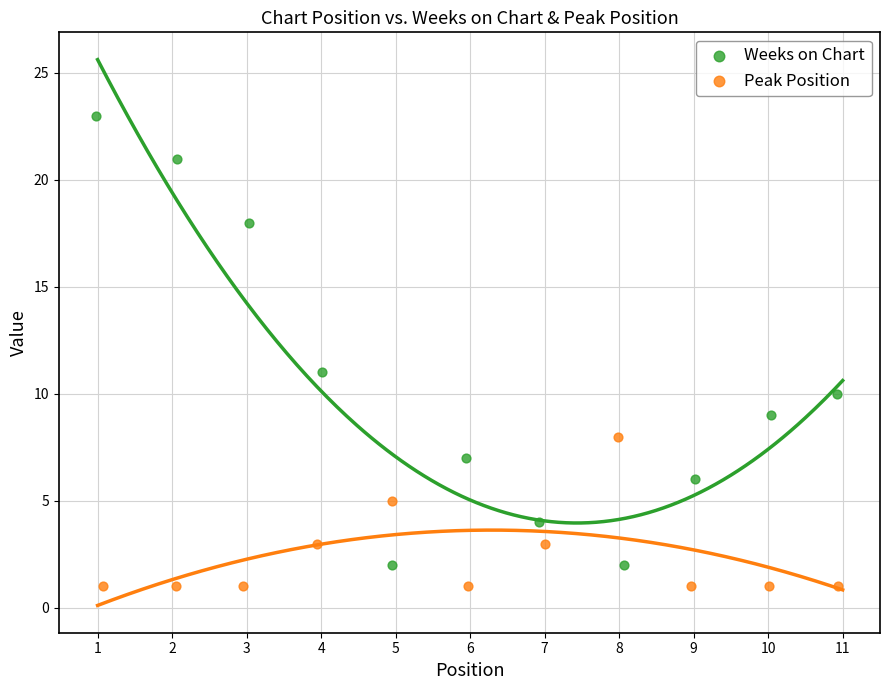

What are all the series names shown in the legend?

Weeks on Chart, Peak Position